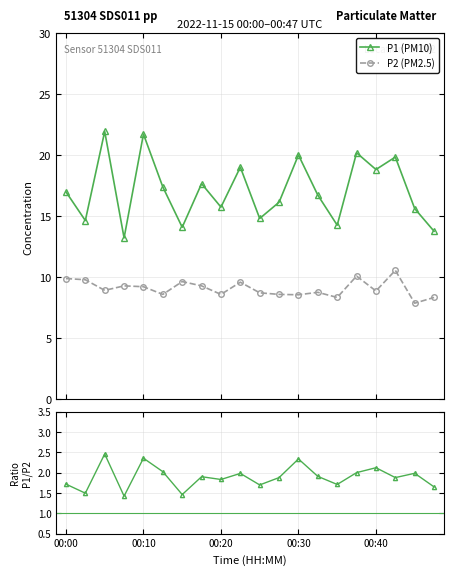

True or false: P1 (PM10) has more than 0 interior local peaks.

True